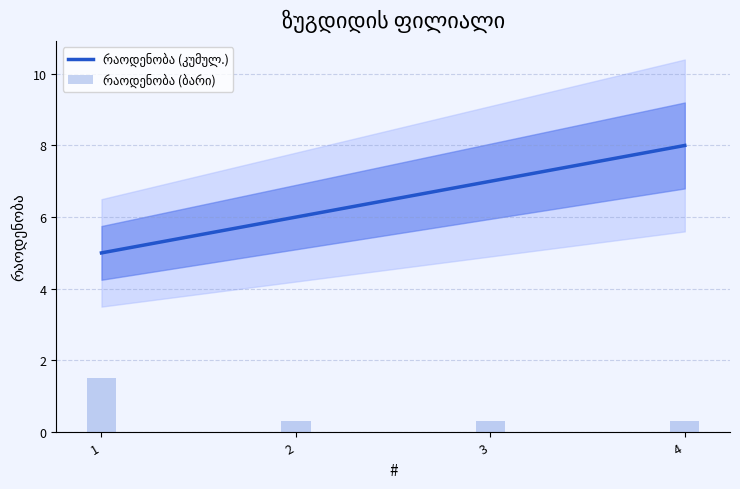

Is the value of რაოდენობა (ბარი) at 4 greater than the value of რაოდენობა (კუმულ.) at 1?

No